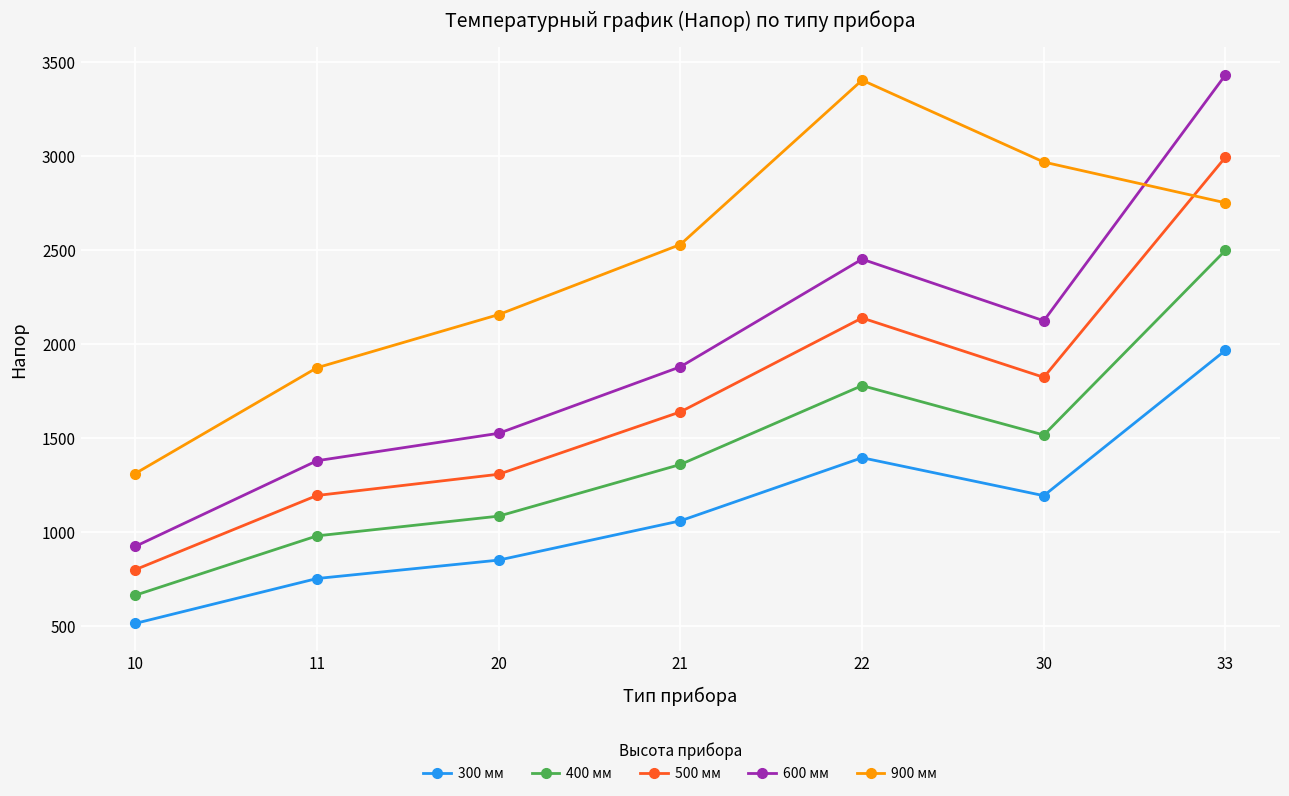

Is this an area chart (filled region under the line)?

No